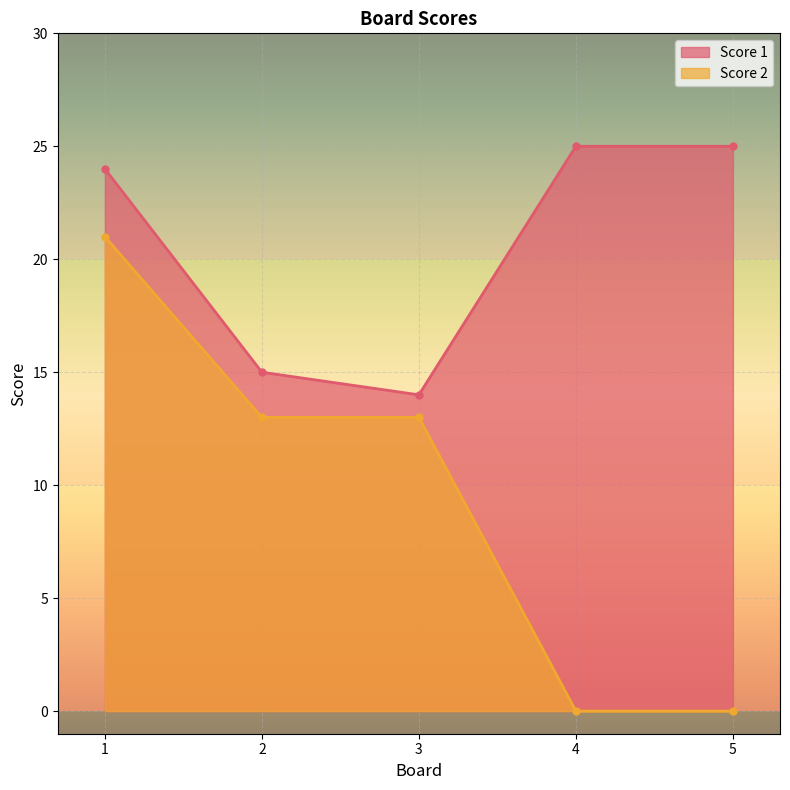

What is the total value across all series at 5?

25